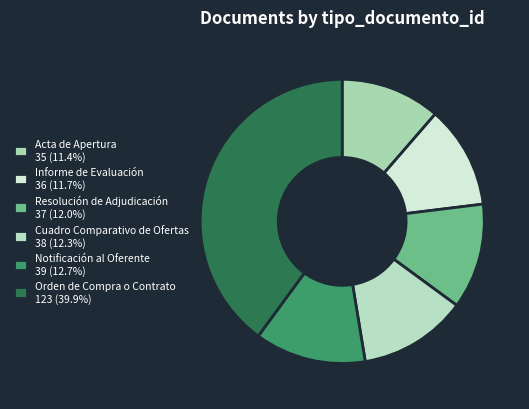

True or false: Cuadro Comparativo de Ofertas accounts for 22% of the total.

False